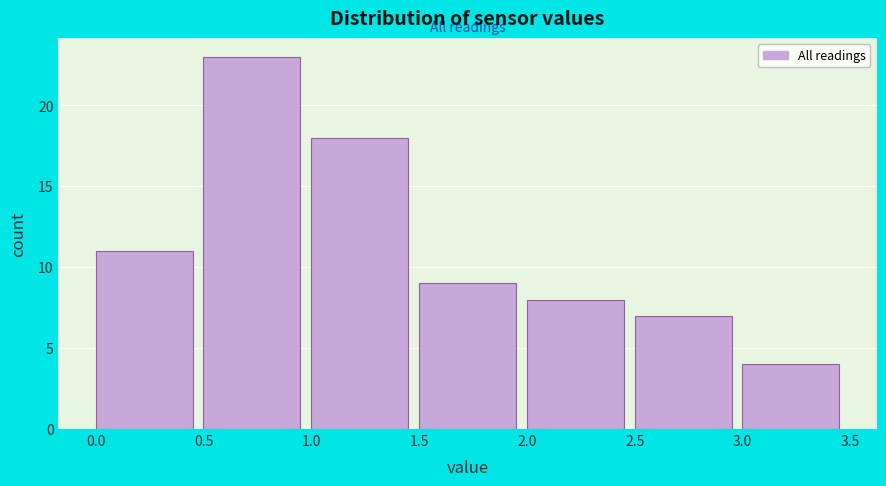

Reading left to right, list every bar in this chart as the range it spans on the x-axis followed by its height. The values are not printed on the chart, so give them approximately, as read against the axis.

0.0 to 0.5: 11
0.5 to 1.0: 23
1.0 to 1.5: 18
1.5 to 2.0: 9
2.0 to 2.5: 8
2.5 to 3.0: 7
3.0 to 3.5: 4